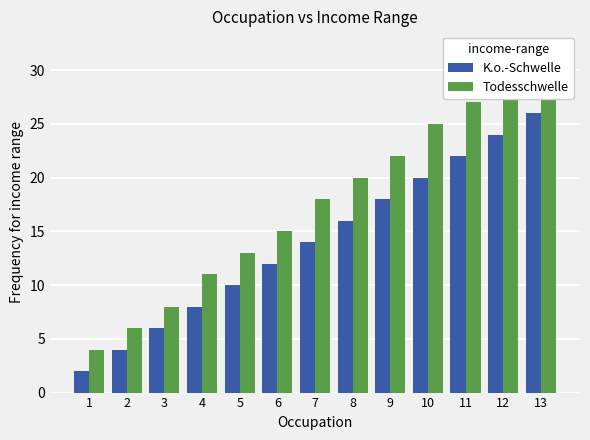

How many distinct data groups are displayed?

2